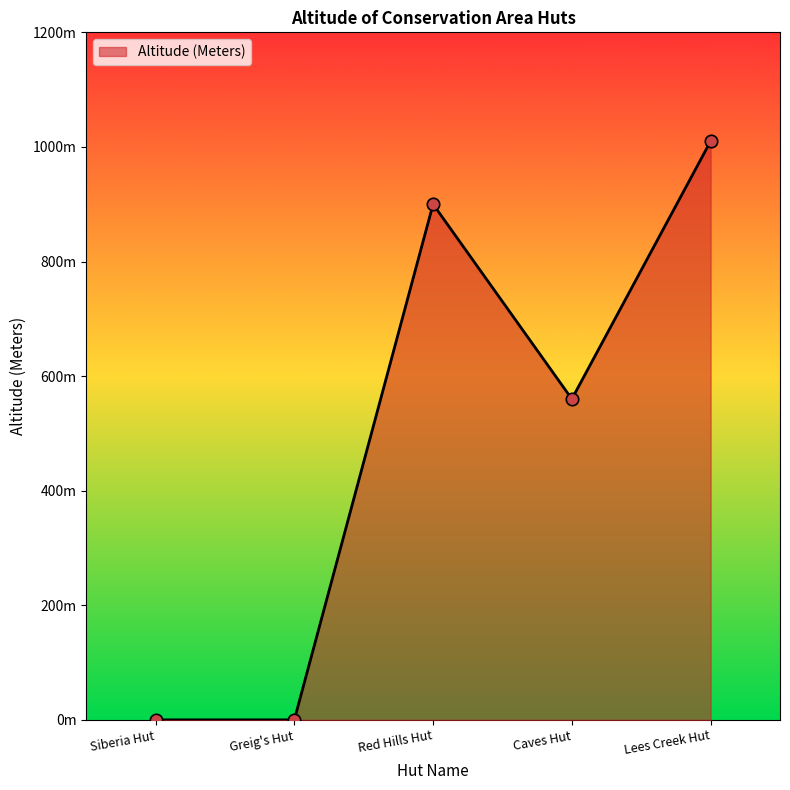

Does the chart have visible grid lines?

No